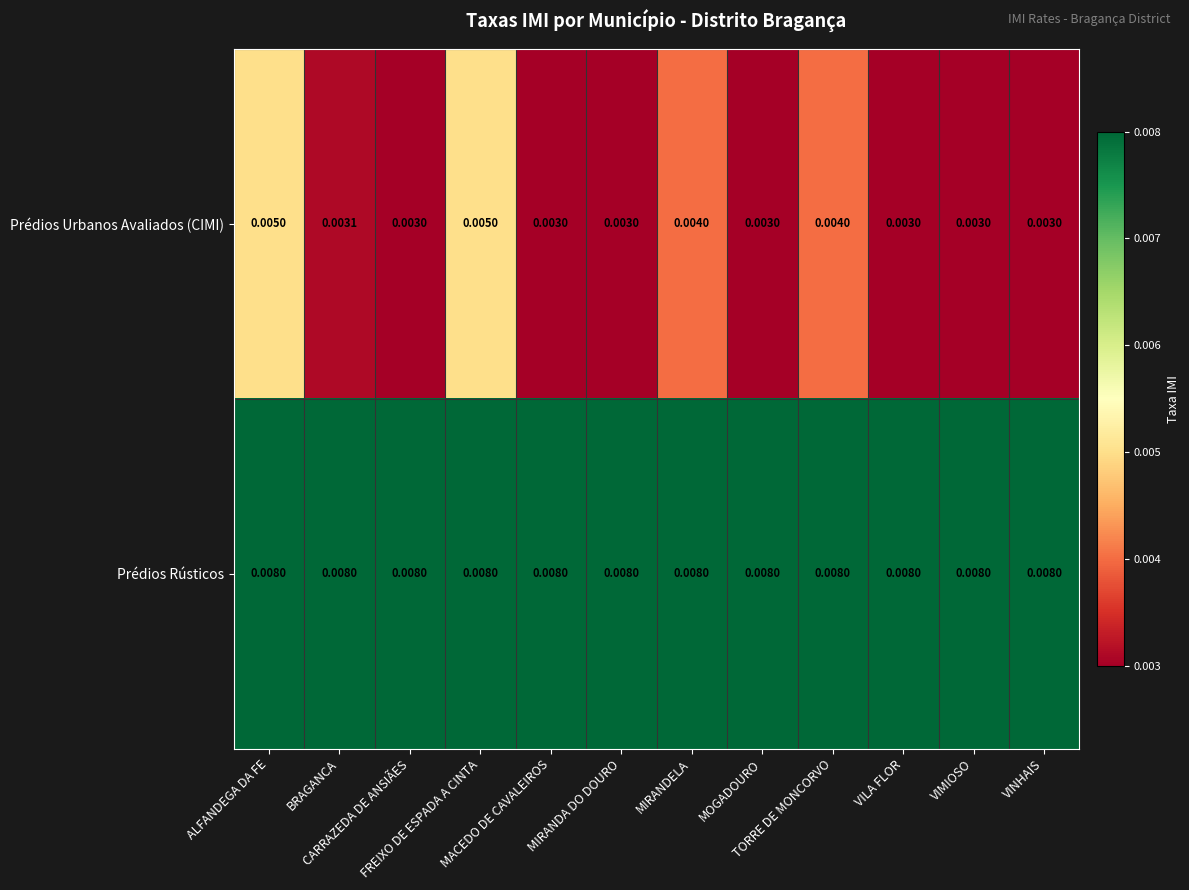

List the series in order of their overall mean, lowest first.

Prédios Urbanos Avaliados (CIMI), Prédios Rústicos